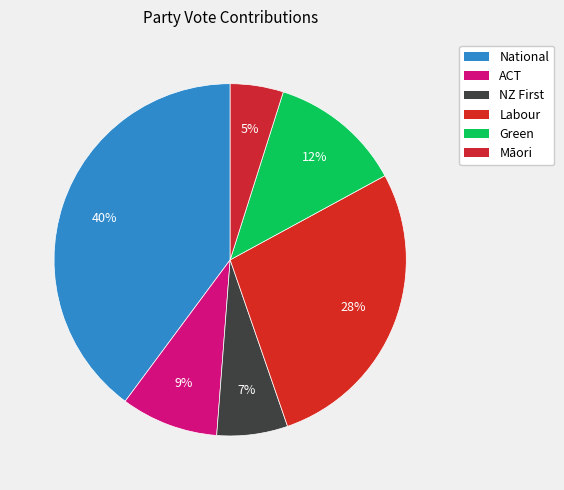

How many slices are in this pie chart?

6